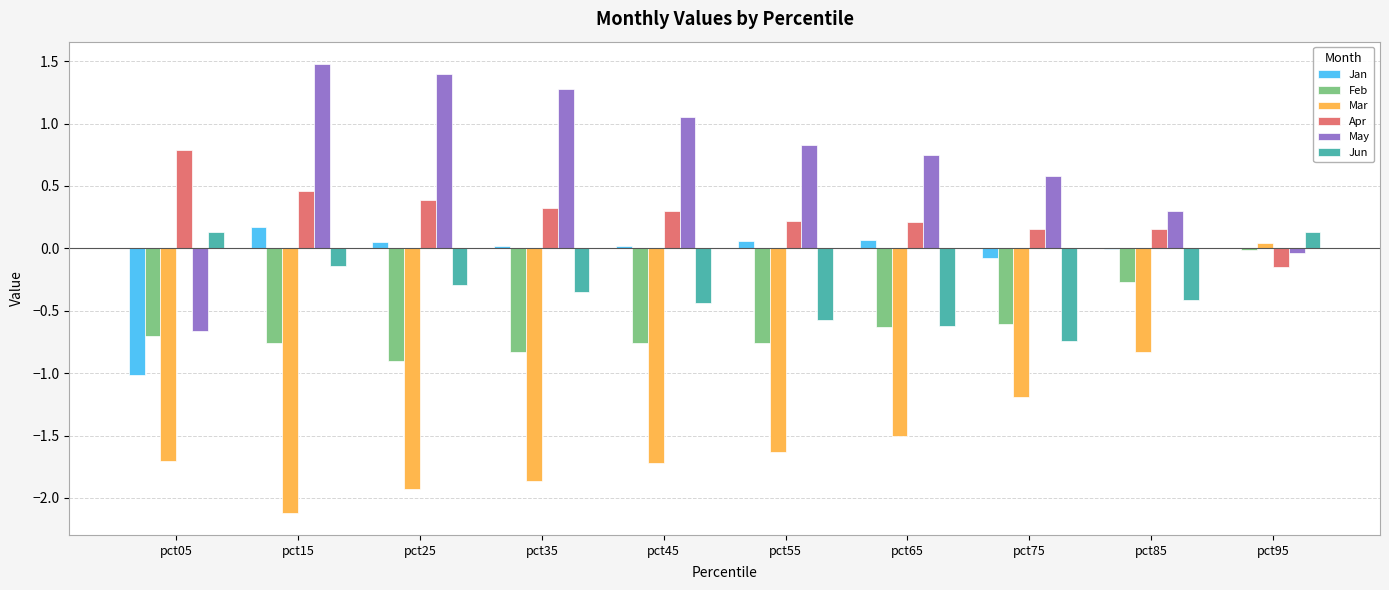

What is the spread (max minus min) of values at pct25?

3.3